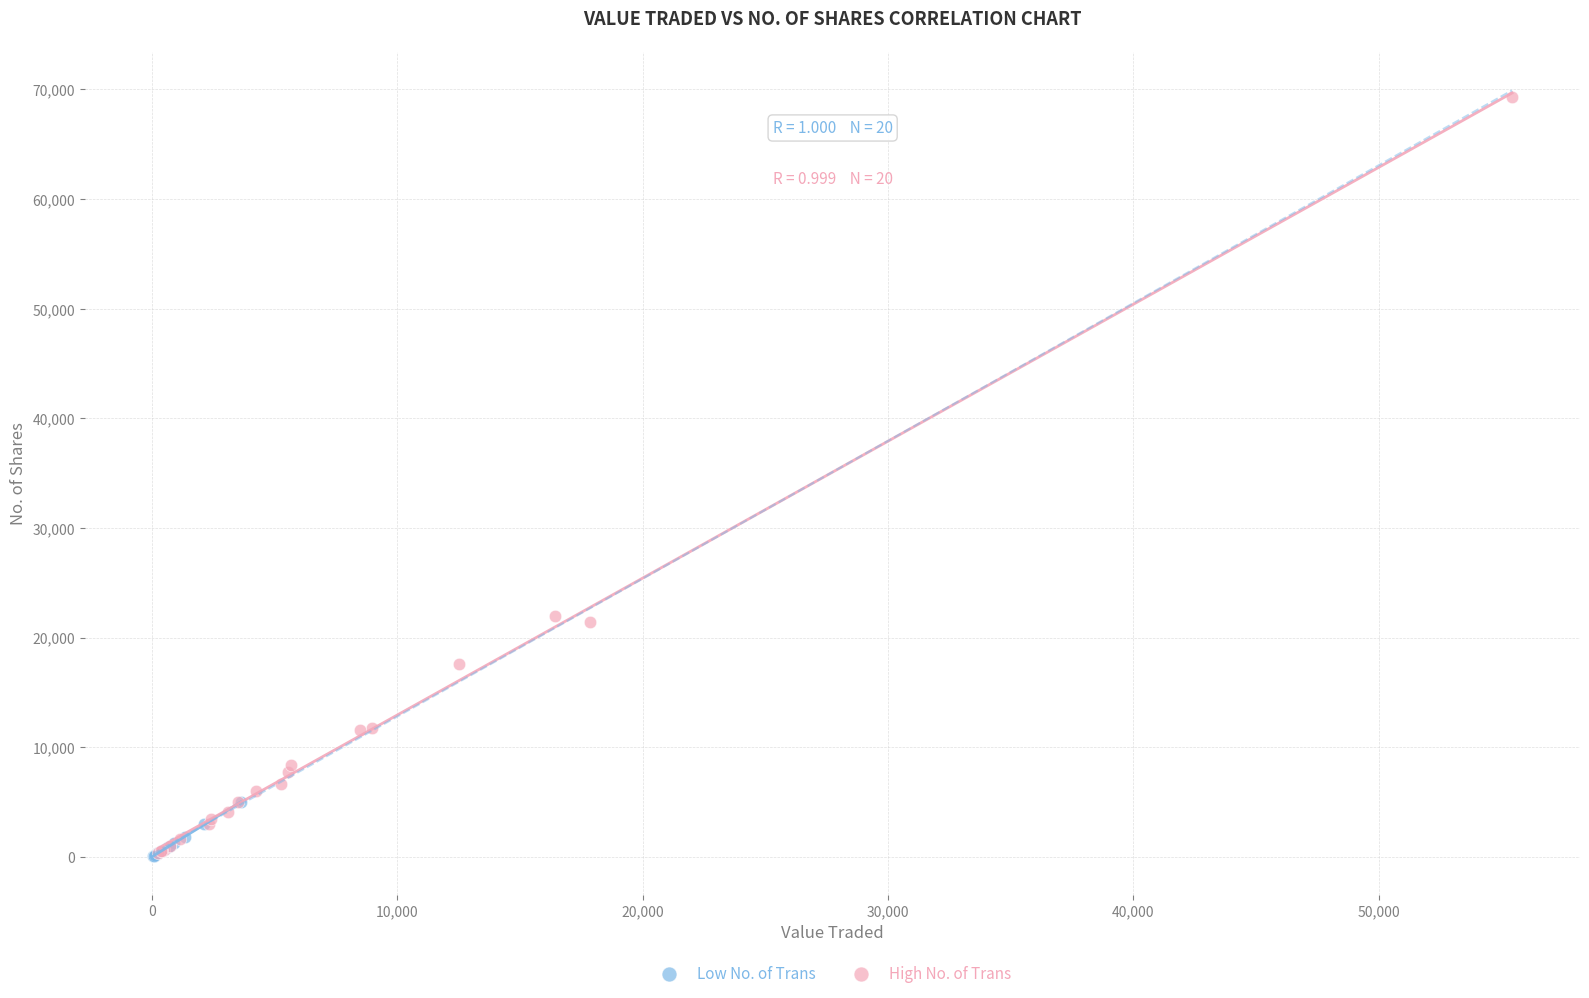

Which series contains the highest Y value?

High No. of Trans